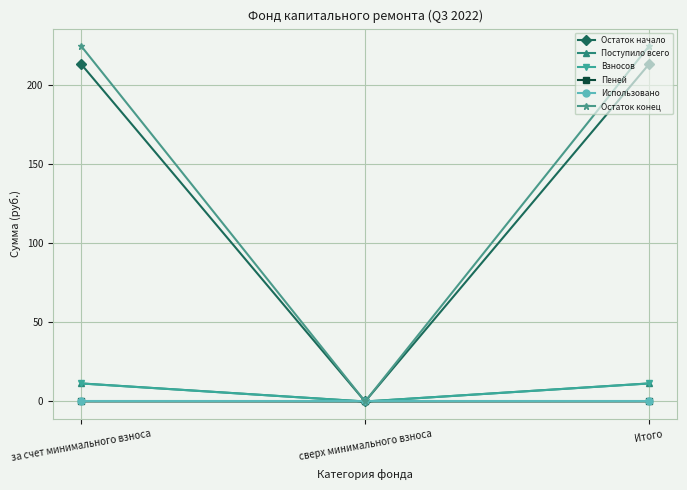

Is the value of Остаток конец at за счет минимального взноса greater than the value of Пеней at за счет минимального взноса?

Yes